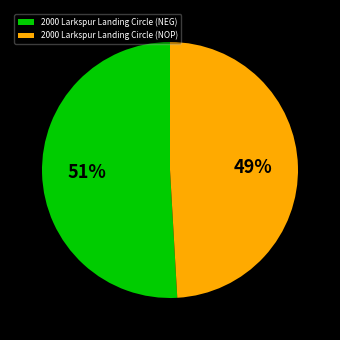

Between 2000 Larkspur Landing Circle (NOP) and 2000 Larkspur Landing Circle (NEG), which is larger?

2000 Larkspur Landing Circle (NEG)